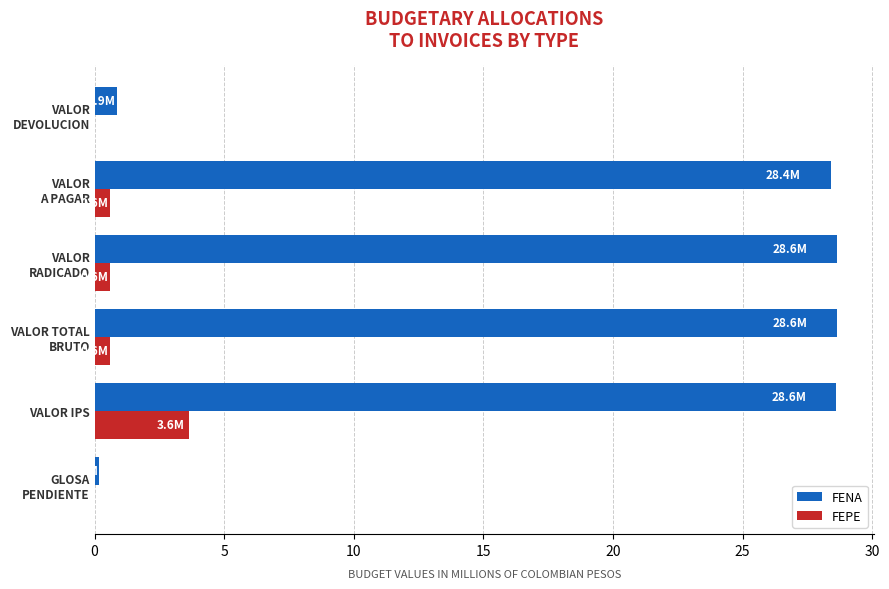

Where is FENA nearest to the value 14?

VALOR
DEVOLUCION